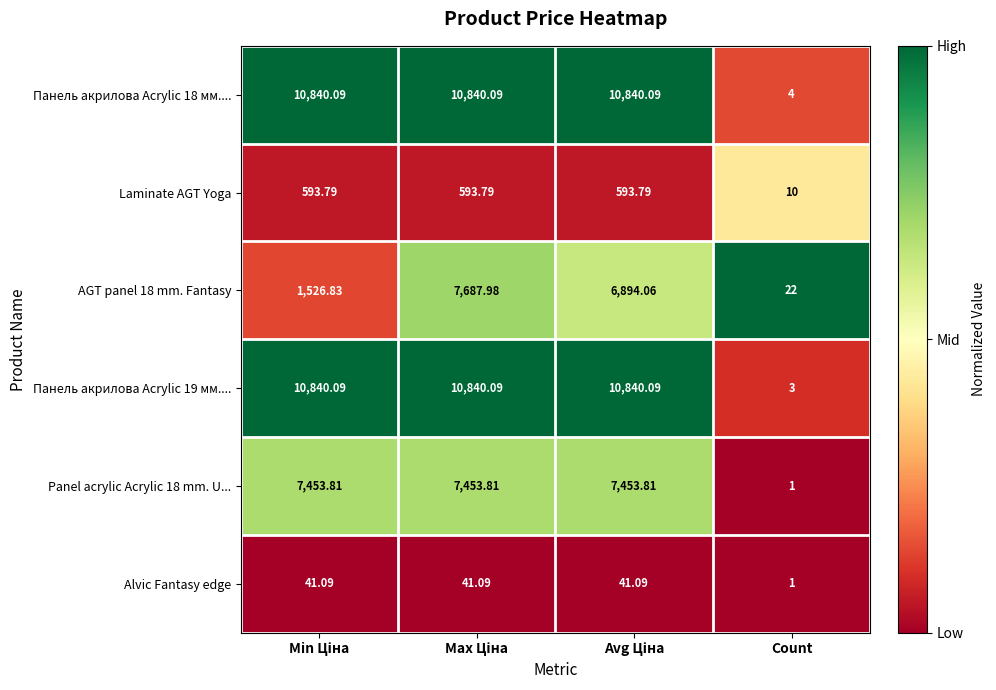

Which category has the lowest value in the Панель акрилова Acrylic 19 мм.... series?

Count